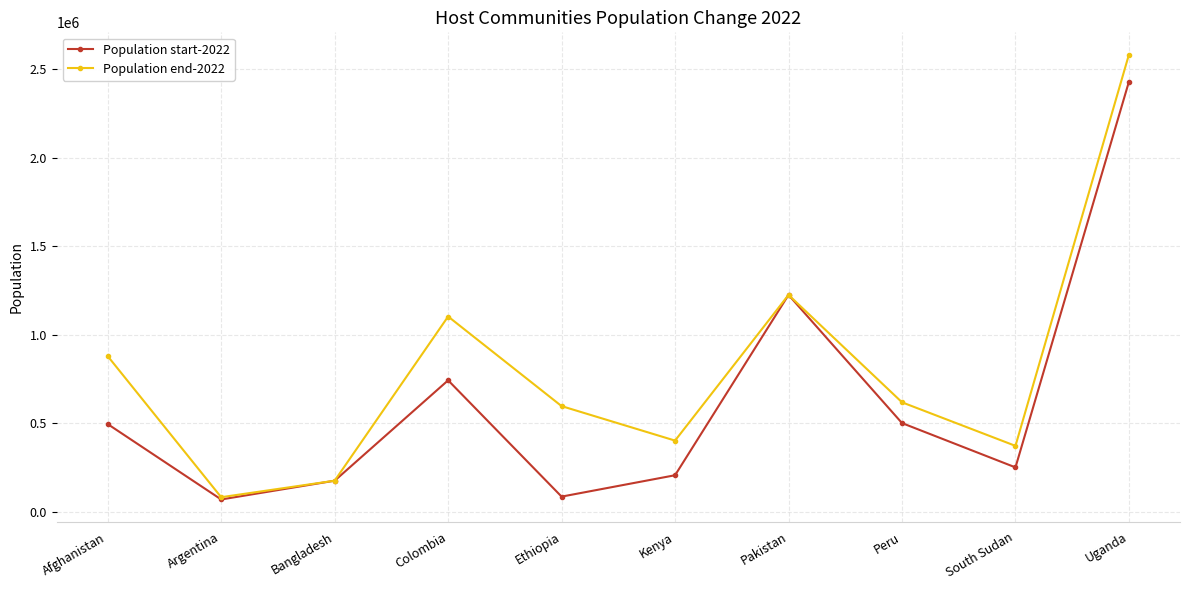

Which label corresponds to the largest value in the chart?

Uganda